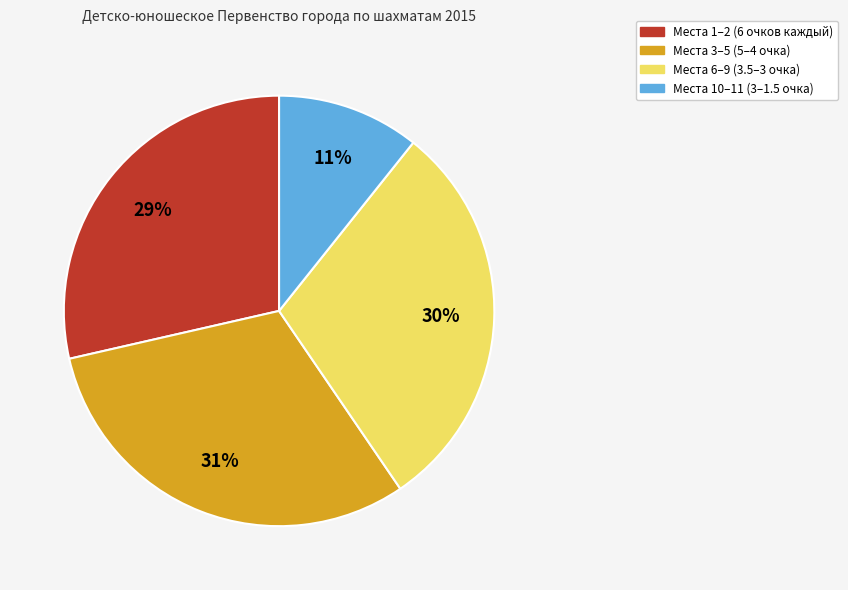

Count the number of slices in the pie.

4